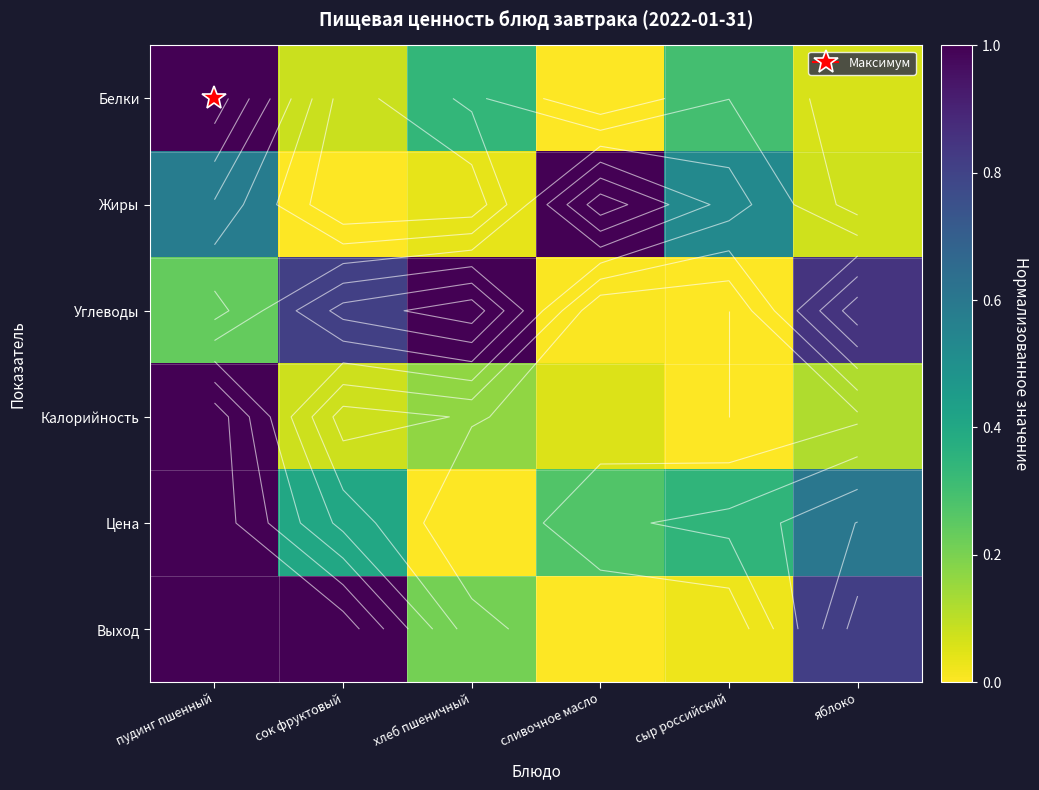

What is the spread (max minus min) of values at хлеб пшеничный?

1.0